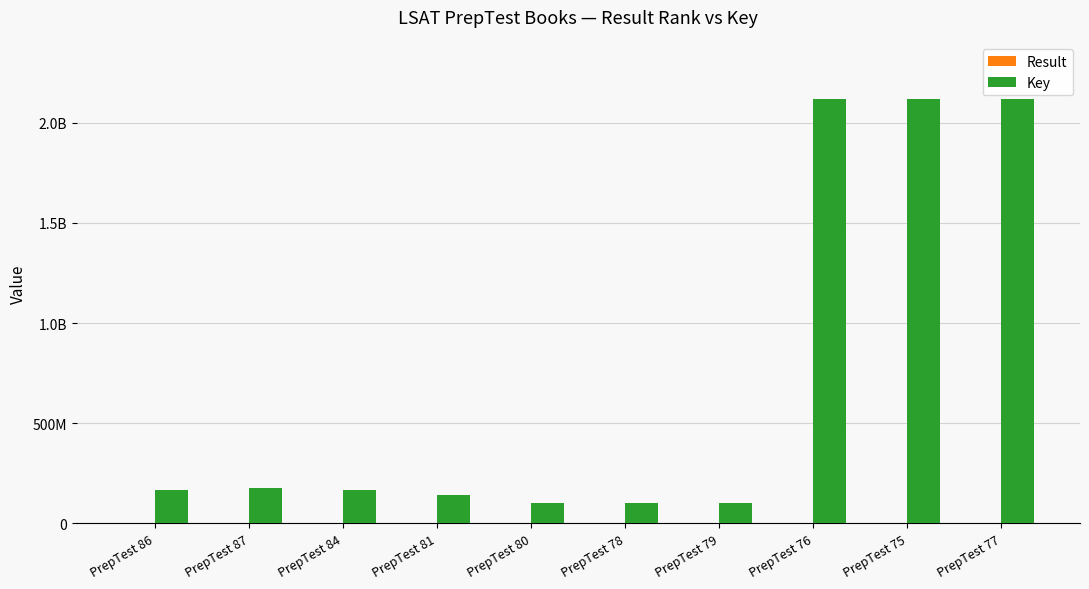

What is the sum of the Result values at PrepTest 76 and PrepTest 87?

10